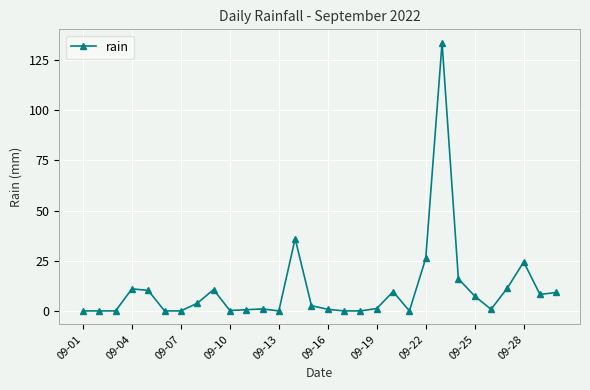

What is the greatest value displayed?

133.6